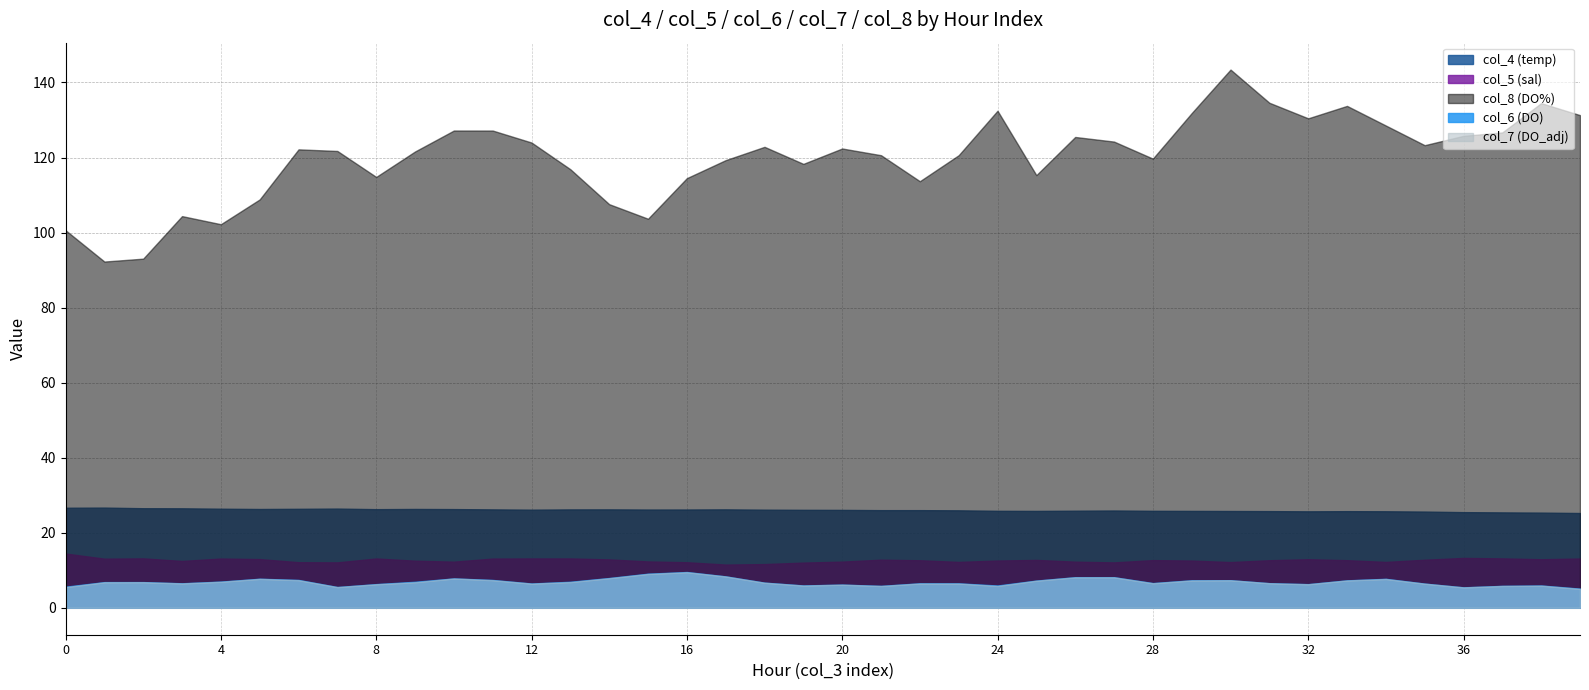

How many lines are shown in the chart?

5